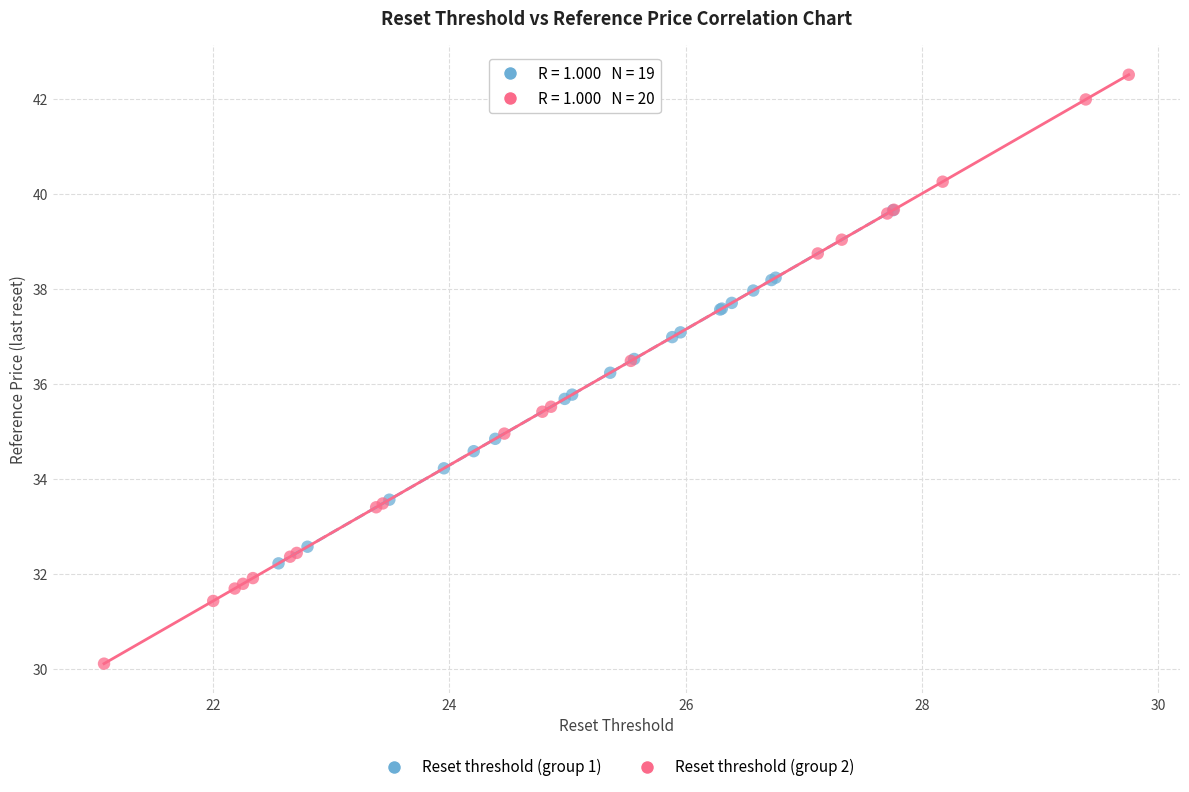

Which series reaches the maximum Y coordinate?

Reset threshold (group 2)